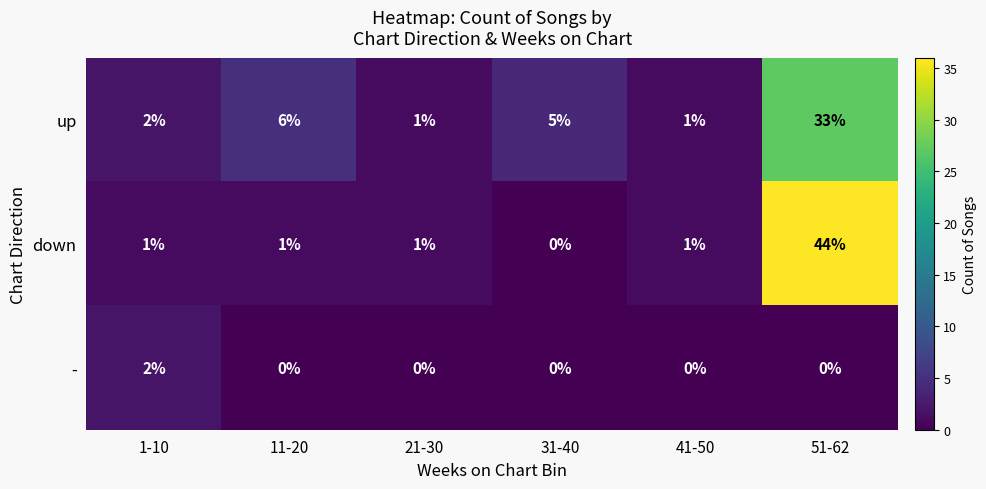

Between 31-40 and 51-62, which series saw the biggest shift?

down